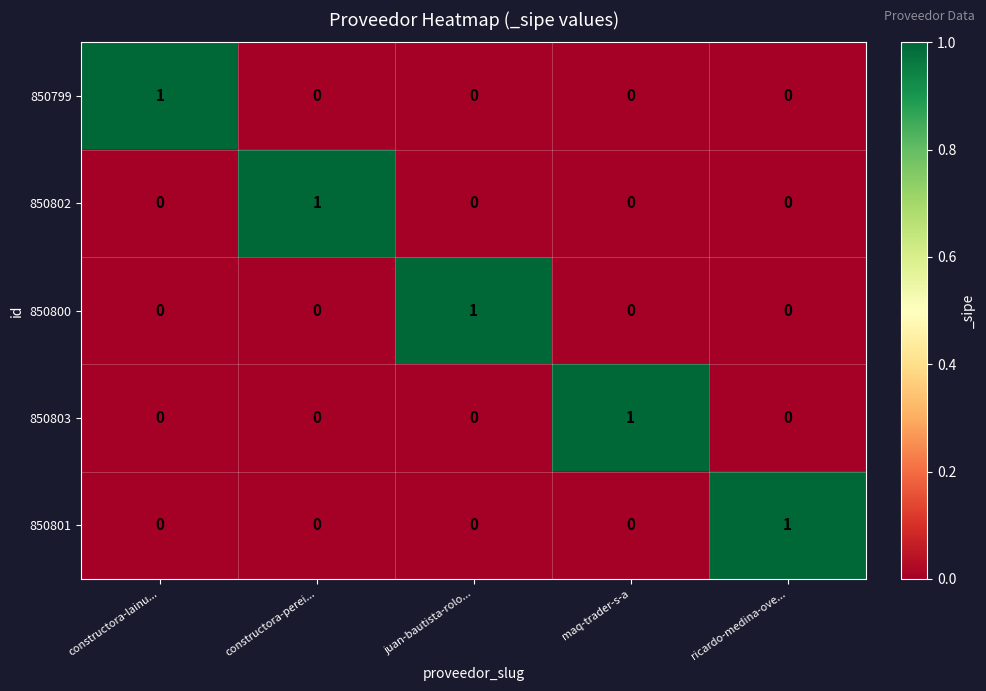

At how many categories does at least one series exceed 0?

5